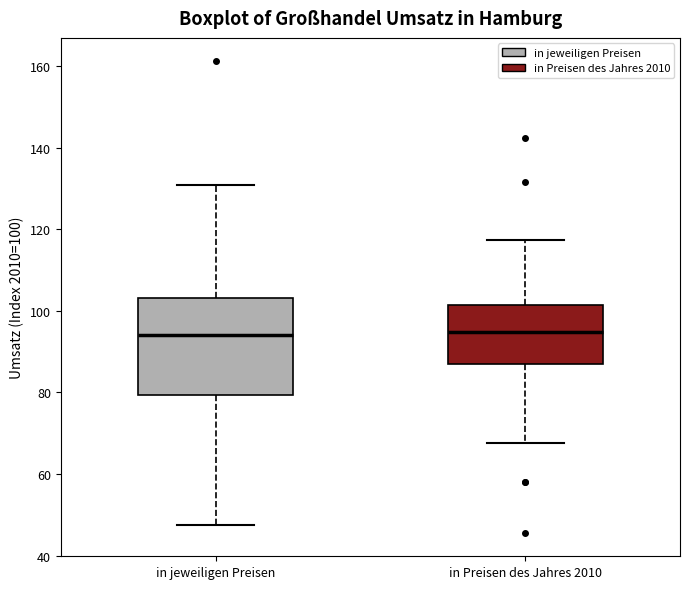

Reading left to right, transcribe this box plot: for each box, give where its median line is, the range the box spans, and where its two whiskers end, as read against the y-axis. The values are not printed on the chart, so give them approximately, as read against the axis.

in jeweiligen Preisen: median 94, box 80 to 104, whiskers 48 to 130
in Preisen des Jahres 2010: median 94, box 88 to 102, whiskers 68 to 118